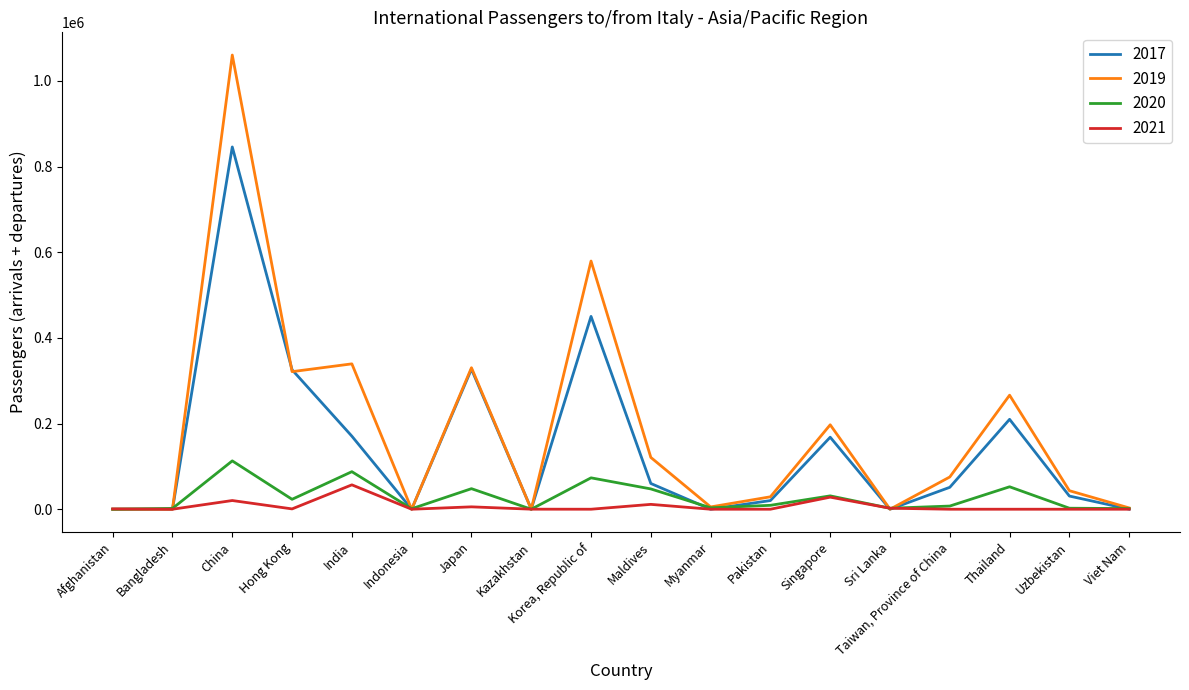

At which category is the sum across all series the highest?

China